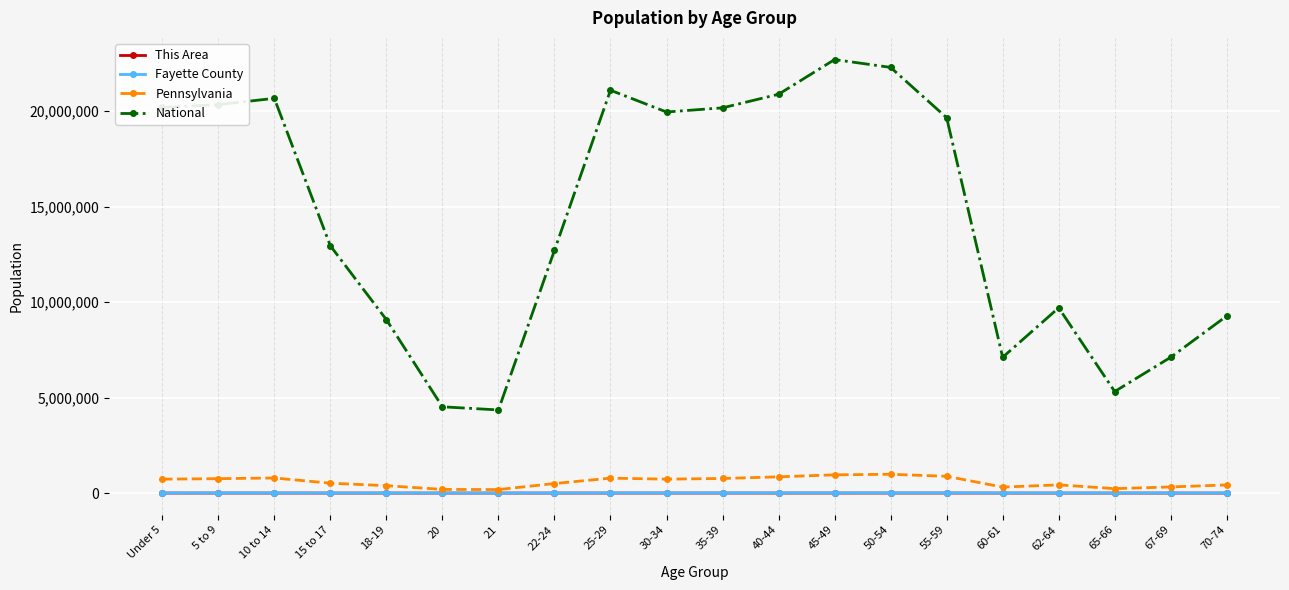

What is the minimum value shown in the chart?

38